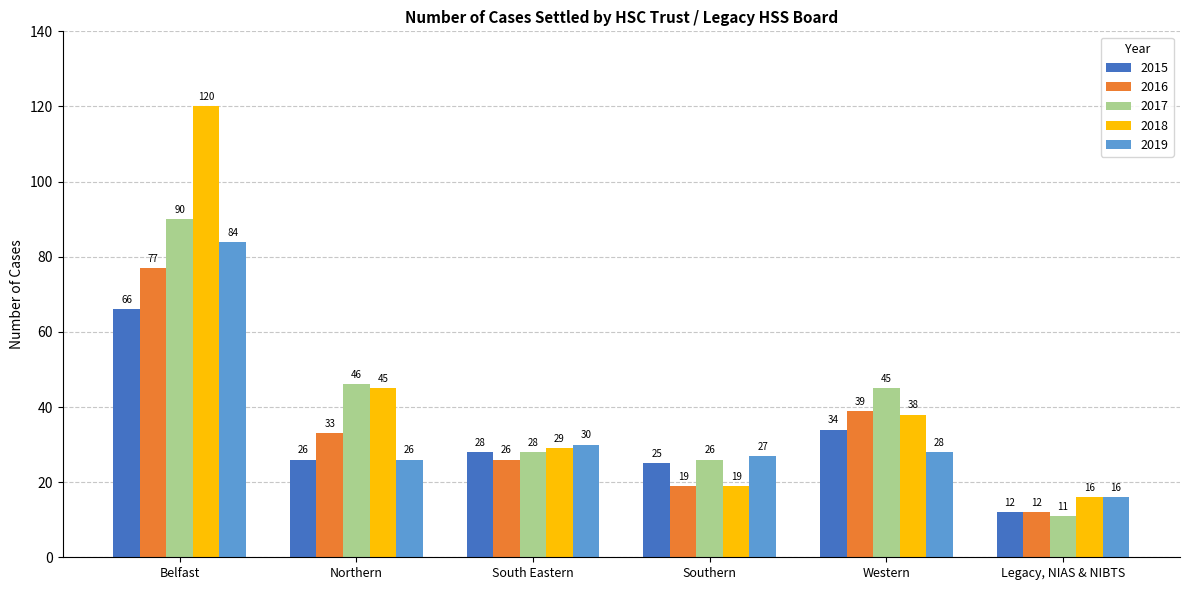

Reading left to right, list all the values displayed in this chart.

2015: 66	26	28	25	34	12
2016: 77	33	26	19	39	12
2017: 90	46	28	26	45	11
2018: 120	45	29	19	38	16
2019: 84	26	30	27	28	16